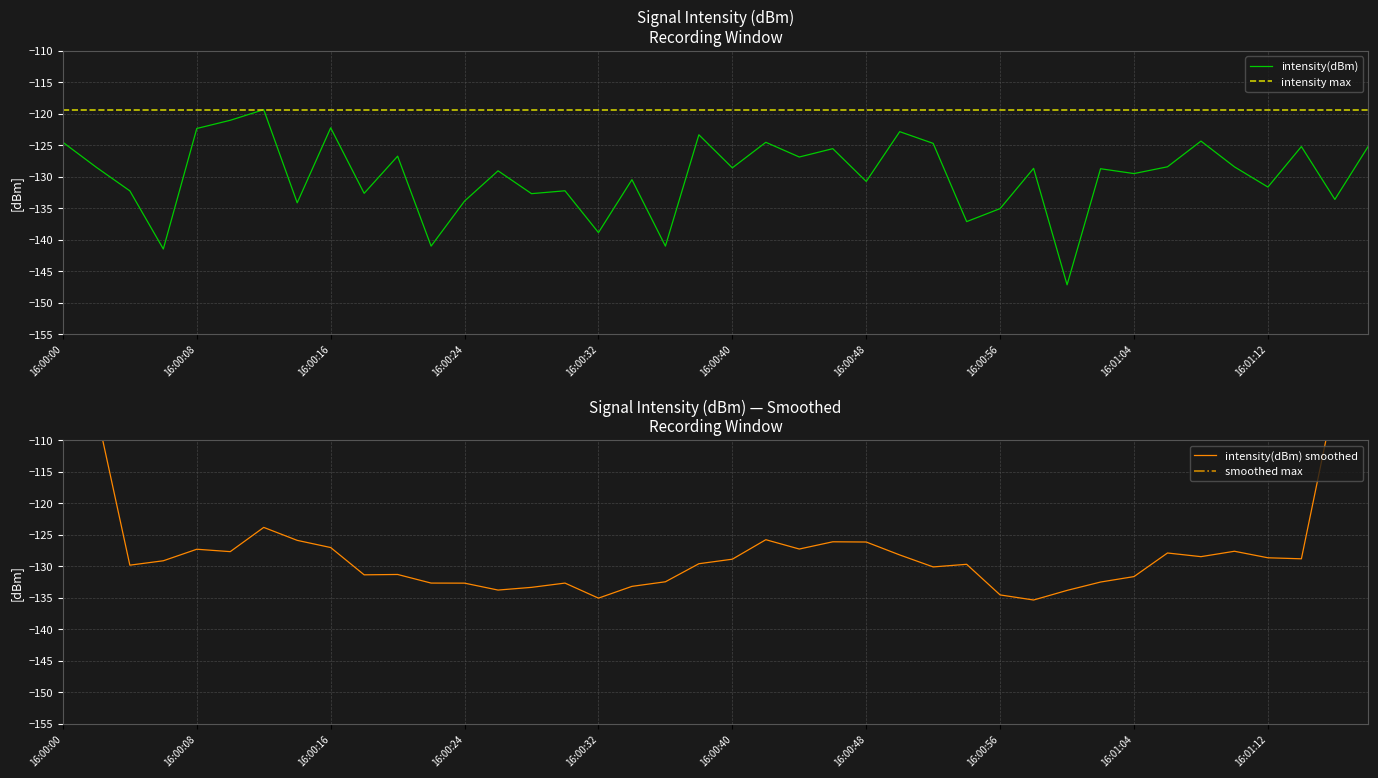

Is it true that intensity max equals -119.3 at 16:01:12?

True